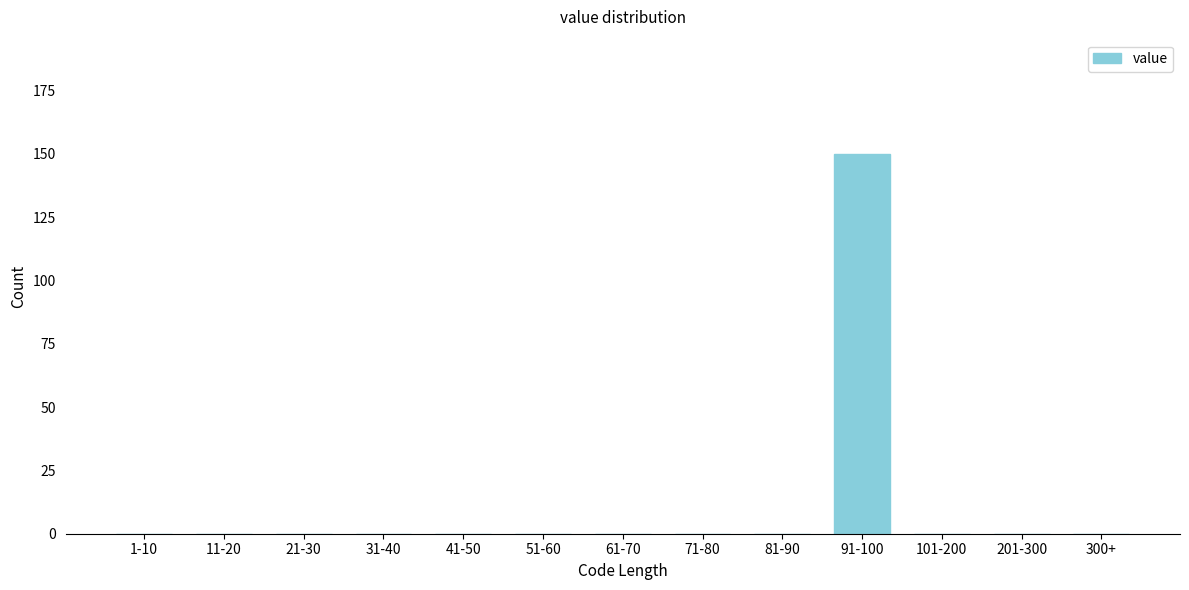

Reading left to right, list all the values displayed in this chart.

1-10=0	11-20=0	21-30=0	31-40=0	41-50=0	51-60=0	61-70=0	71-80=0	81-90=0	91-100=150	101-200=0	201-300=0	300+=0